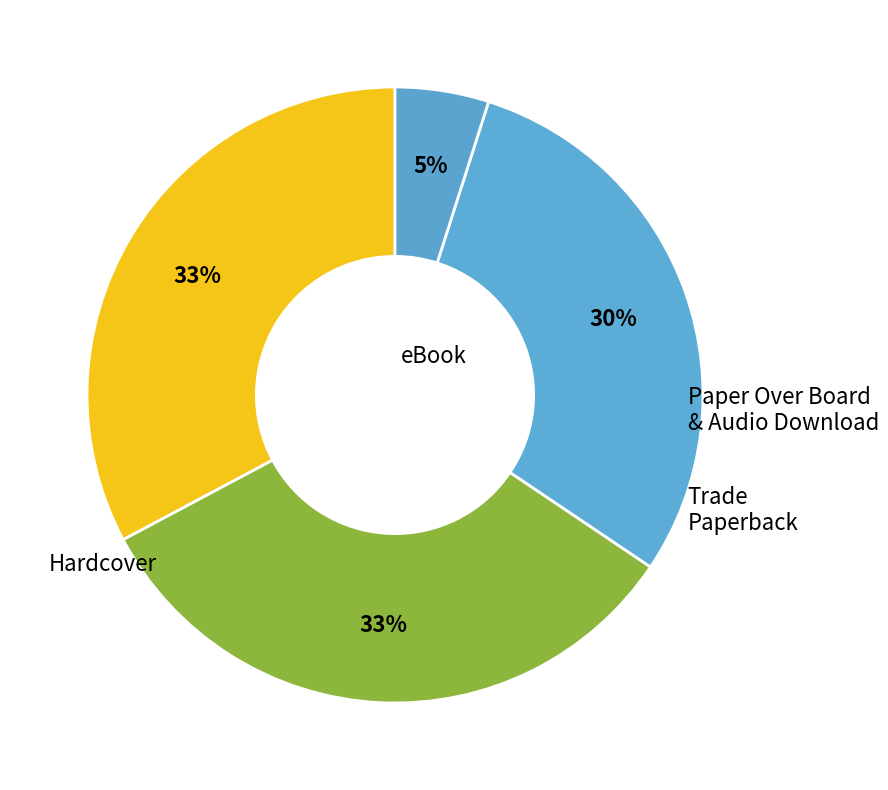

How many slices are in this pie chart?

4